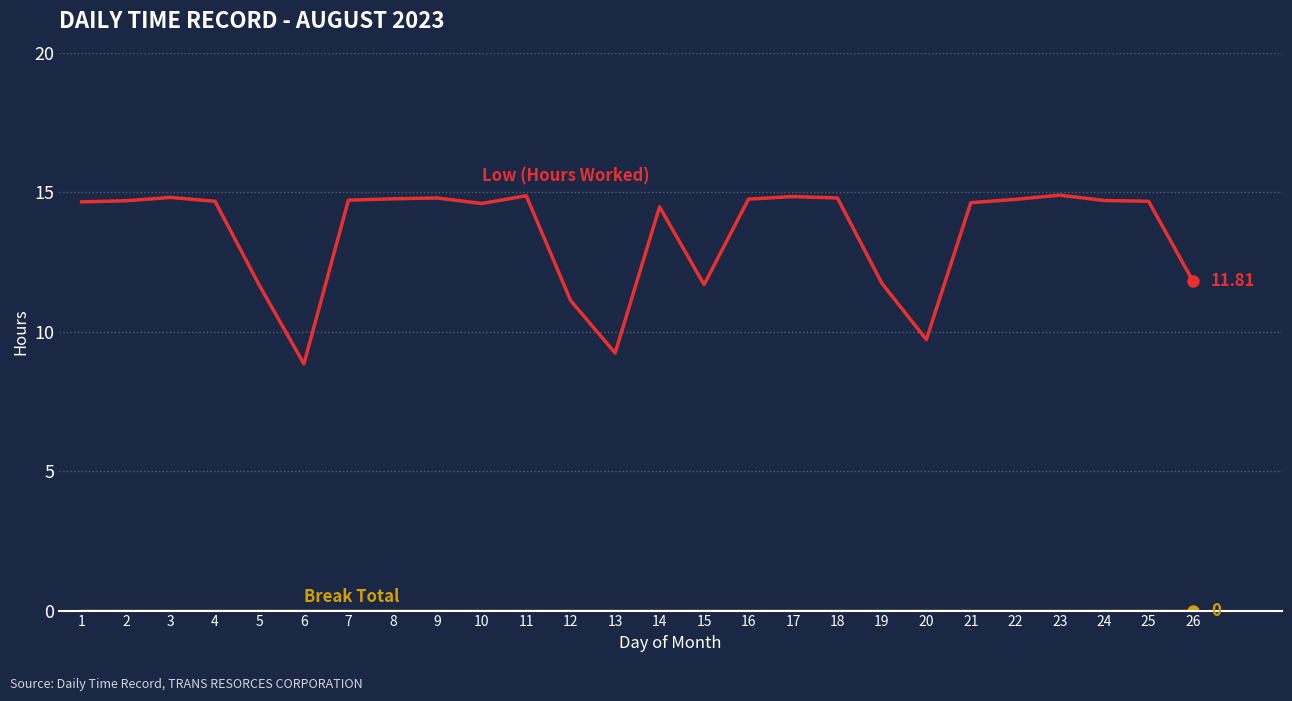

What is the difference between the highest and lowest values at 23?

14.9